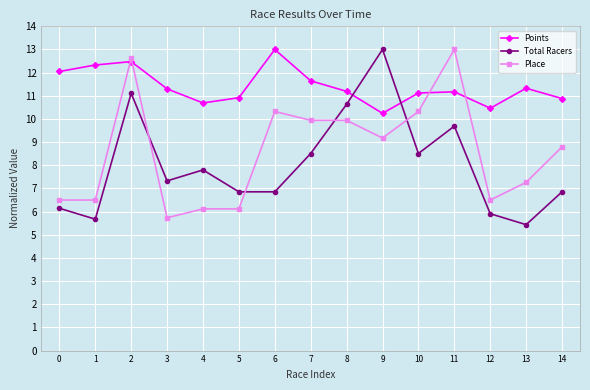

What is the total value across all series at 11?

33.9